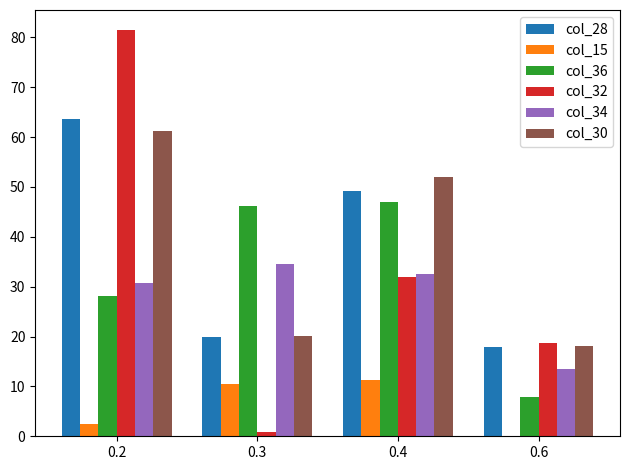

What is the total value across all series at 0.4?

224.0